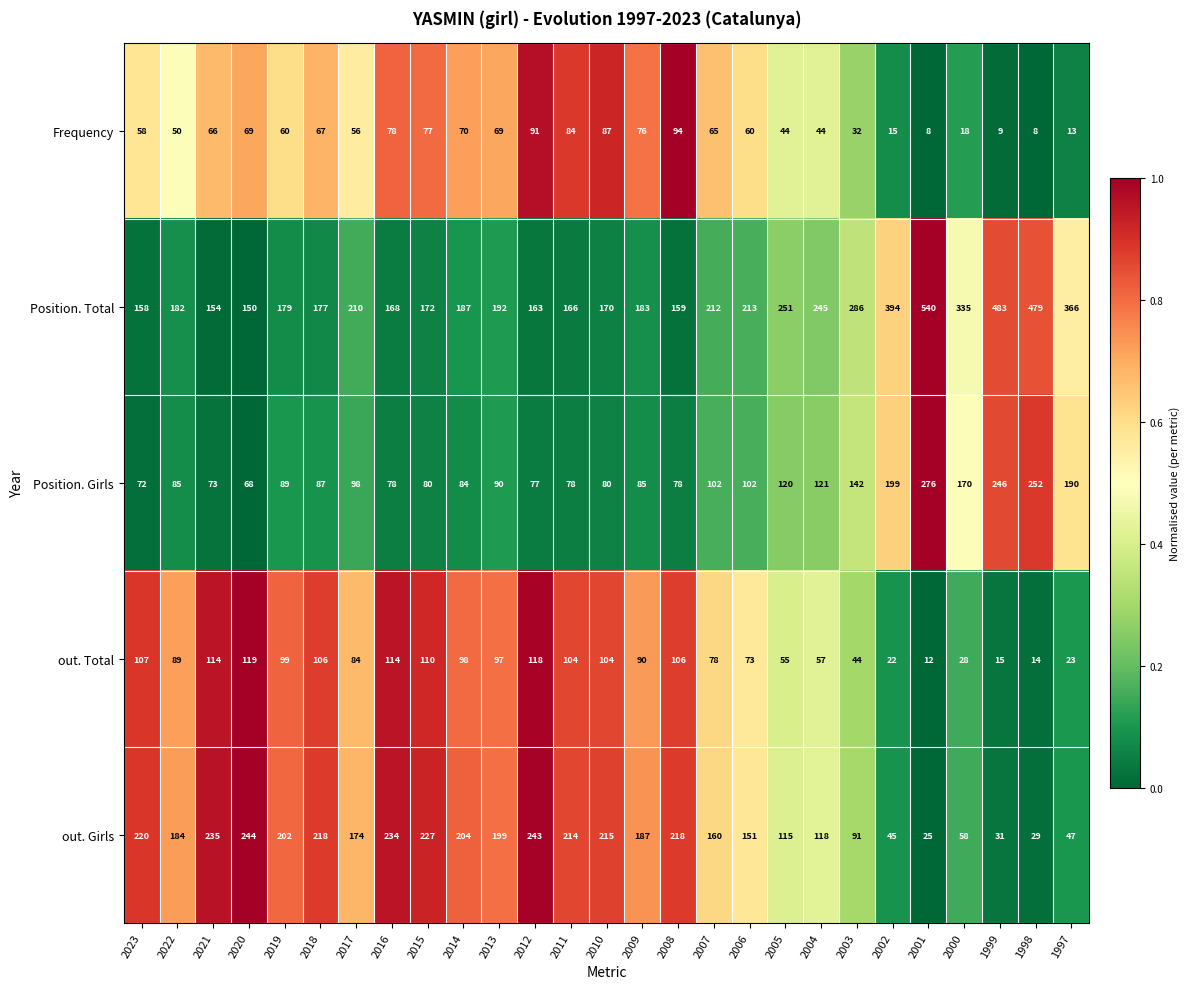

Between 2023 and 2013, which series saw the biggest shift?

Position. Total